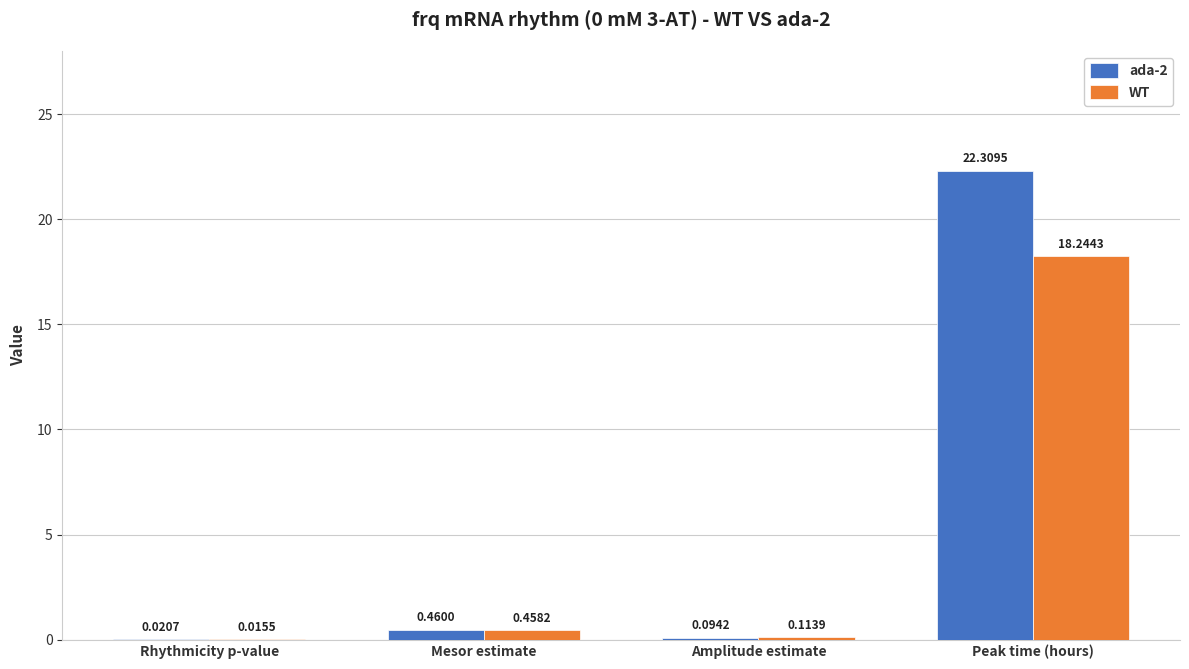

What is the total value across all series at Mesor estimate?

0.9